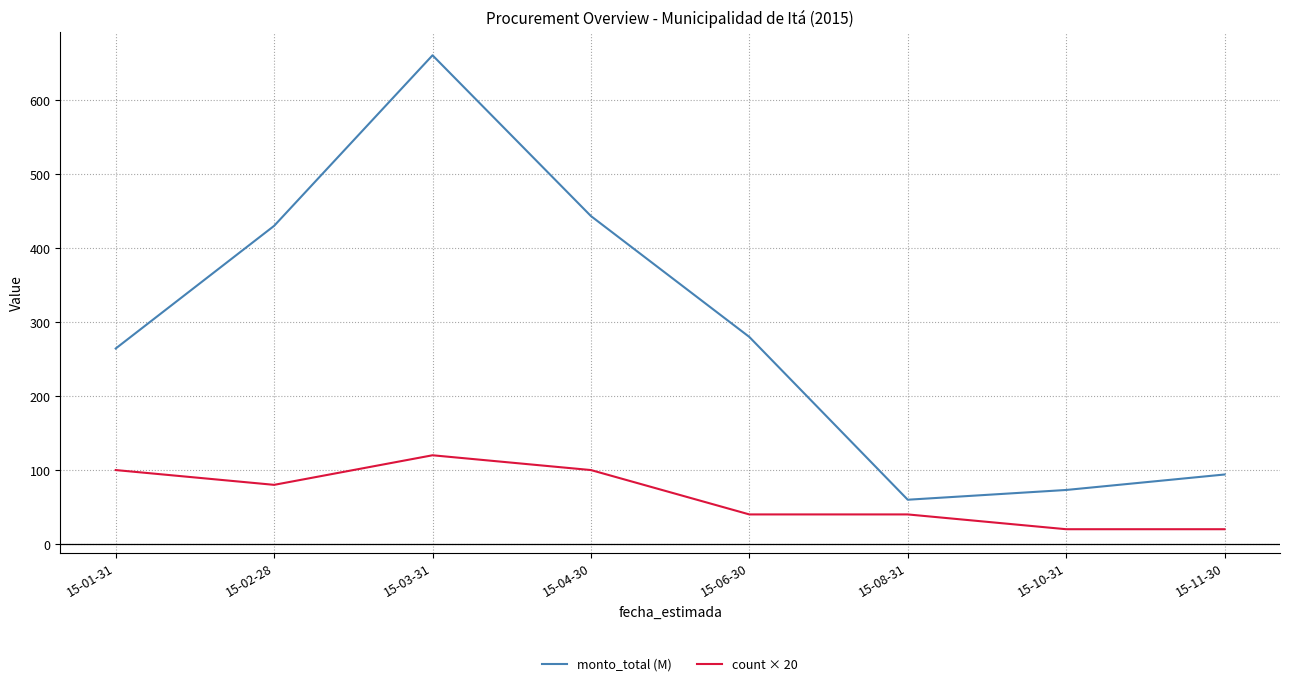

What is the difference between the maximum and minimum values in the monto_total (M) series?

601.0